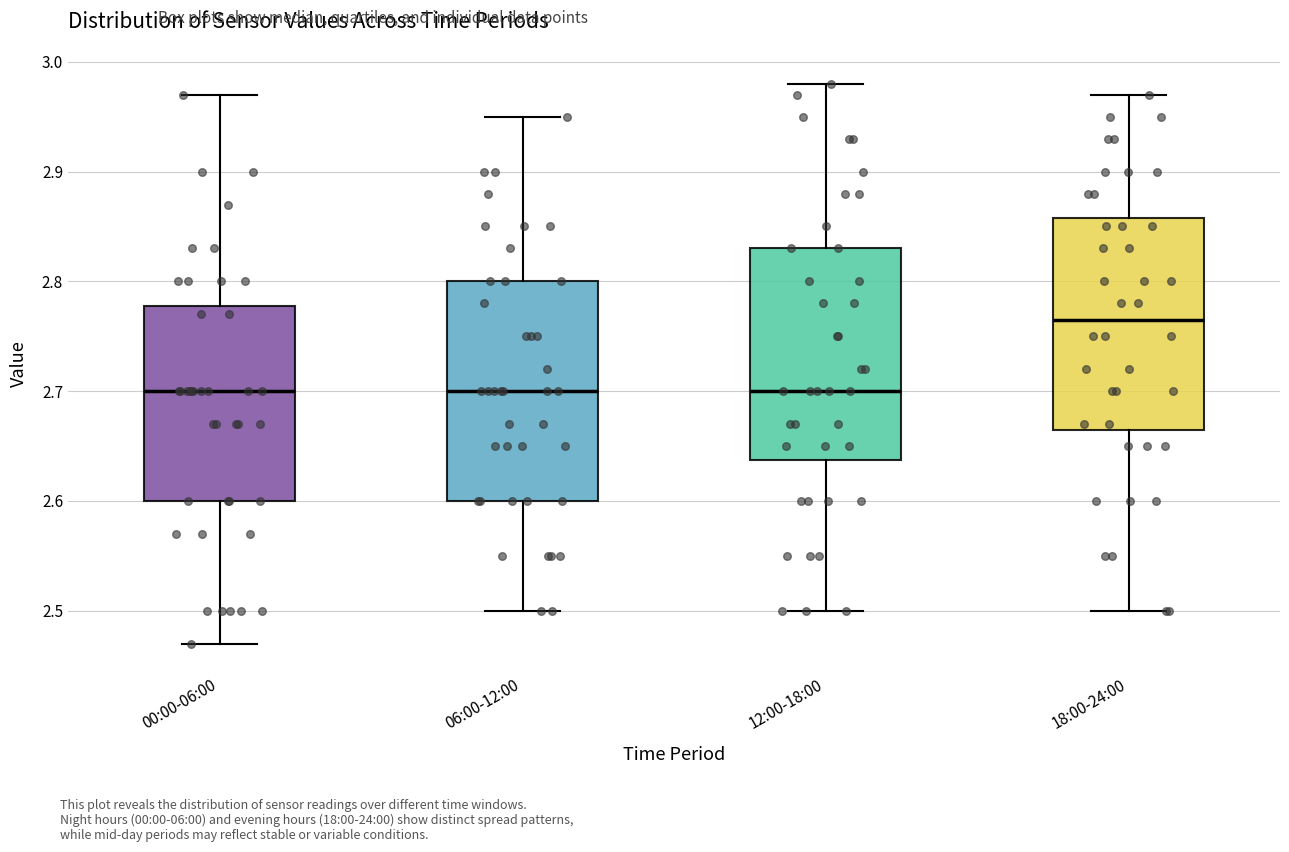

Where is the lower edge of the box for 00:00-06:00 on the y-axis? The values are not printed on the chart, so give them approximately, as read against the axis.

2.60